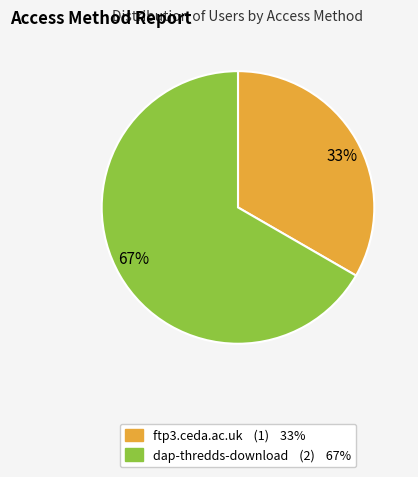

Between ftp3.ceda.ac.uk and dap-thredds-download, which is larger?

dap-thredds-download